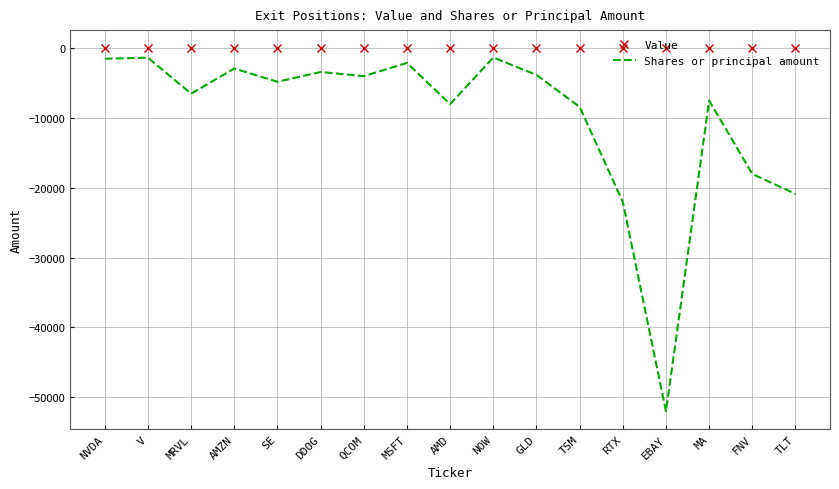

At which label does Shares or principal amount reach its minimum?

EBAY